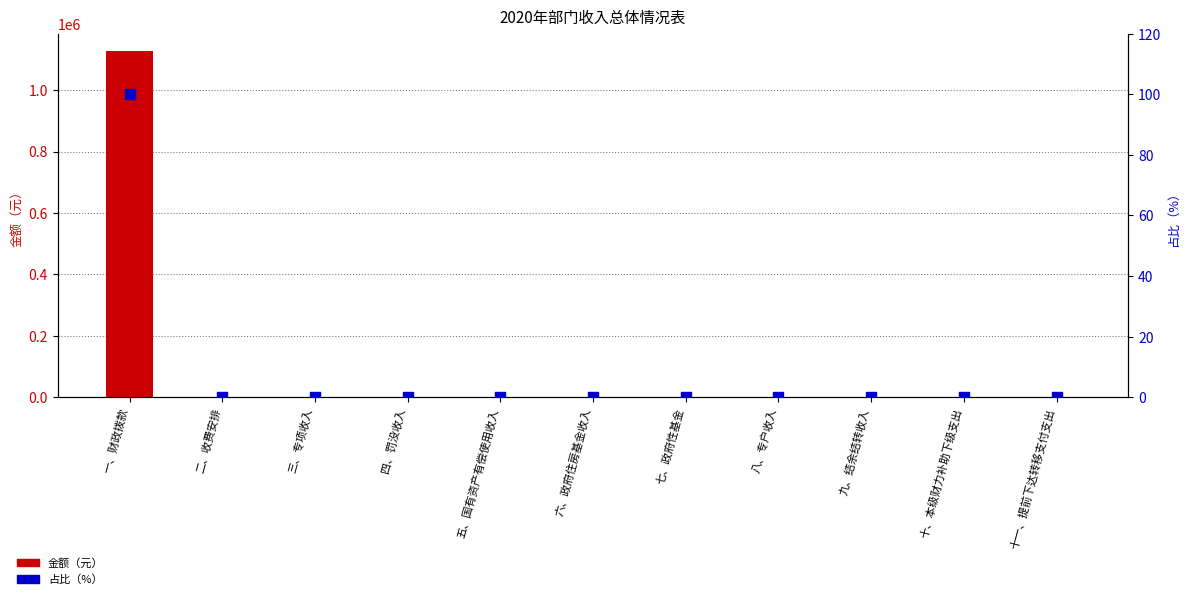

Is the value of 金额 at 四、罚没收入 greater than the value of 占比% at 八、专户收入?

No